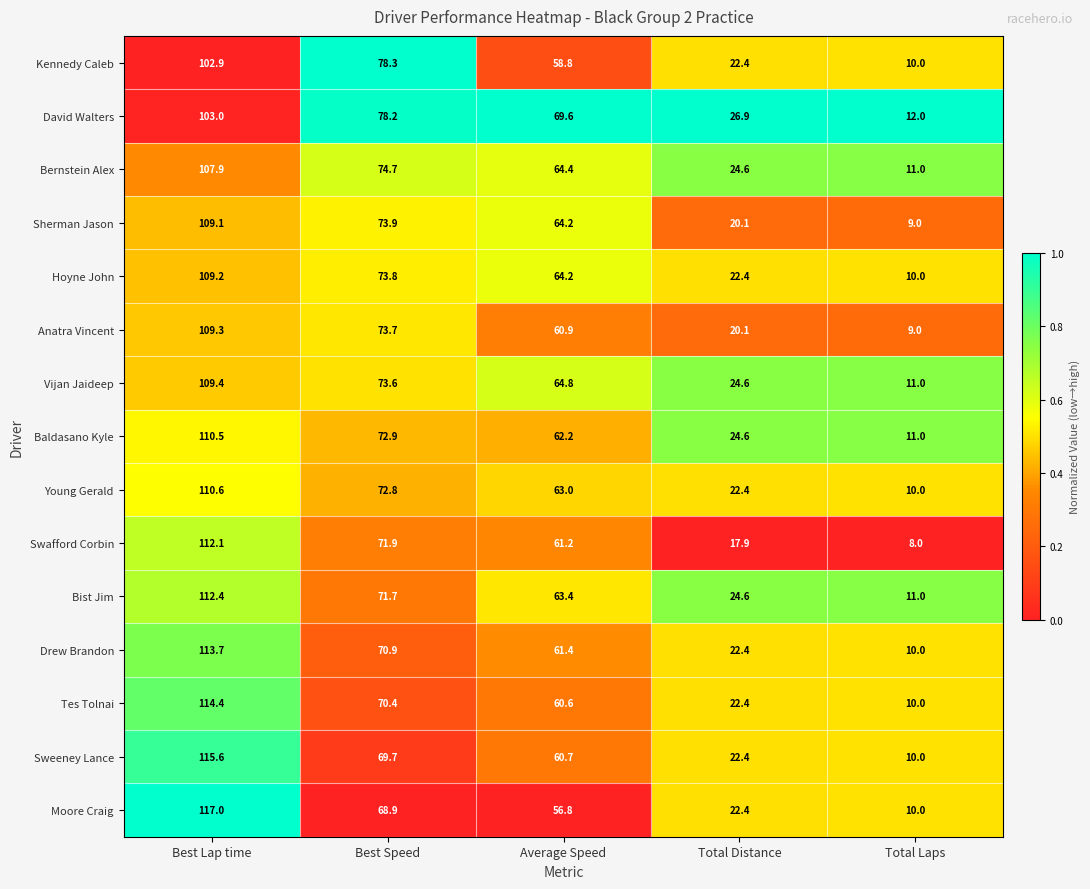

Between Average Speed and Total Laps, which series saw the biggest shift?

David Walters